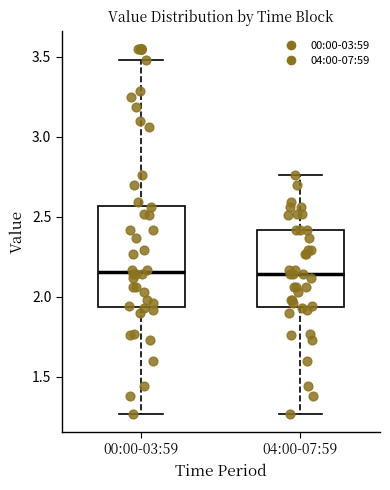

Where is the upper edge of the box for 00:00-03:59 on the y-axis? The values are not printed on the chart, so give them approximately, as read against the axis.

2.55